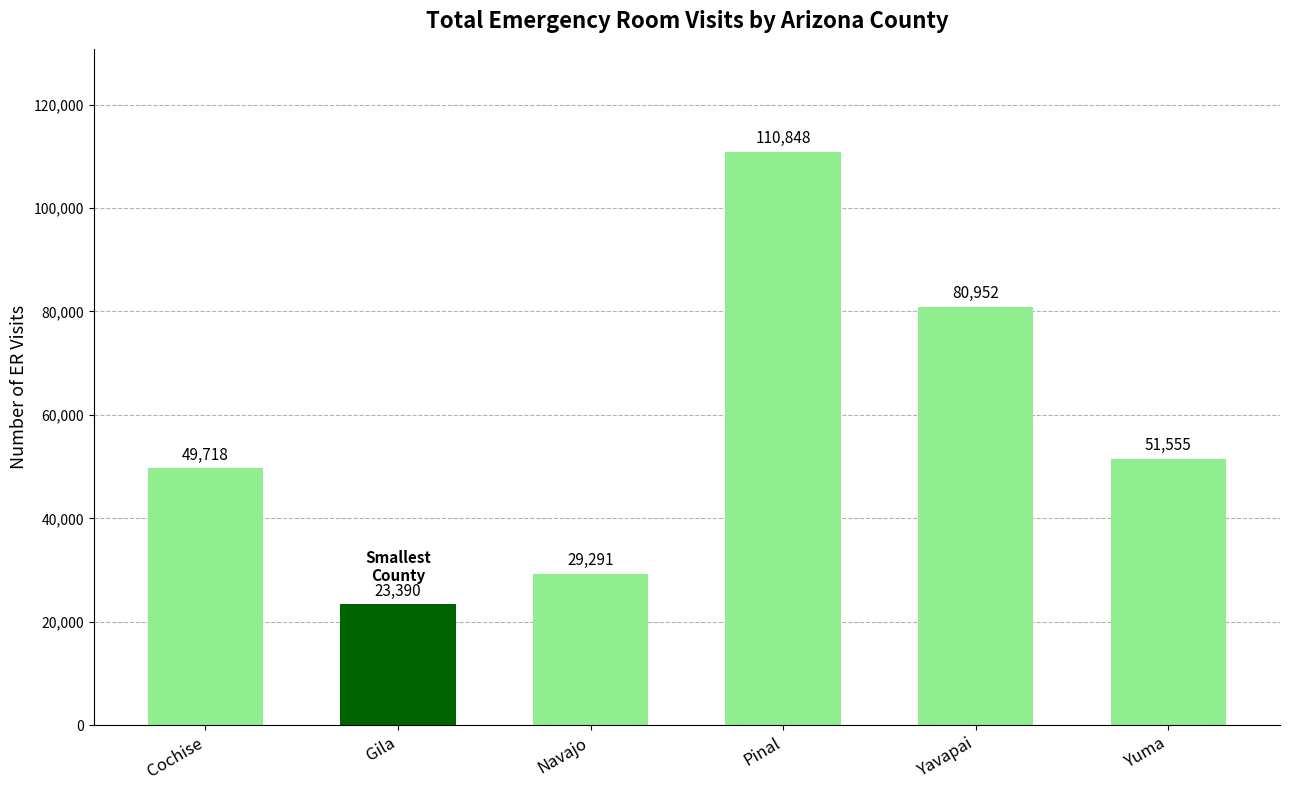

Reading right to left, transcribe all the data shown in this chart.

Yuma=51555	Yavapai=80952	Pinal=110848	Navajo=29291	Gila=23390	Cochise=49718